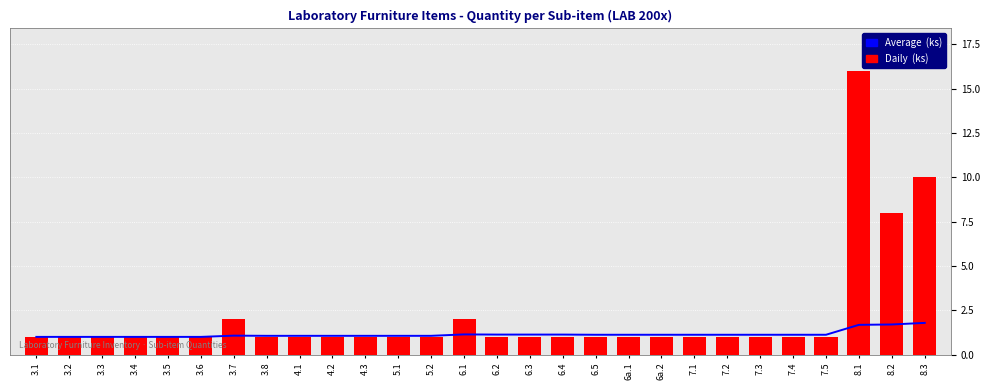

Reading left to right, extract all data points from this chart.

Average  (ks): 3.1=1.0	3.2=1.0	3.3=1.0	3.4=1.0	3.5=1.0	3.6=1.0	3.7=1.1	3.8=1.1	4.1=1.1	4.2=1.1	4.3=1.1	5.1=1.1	5.2=1.1	6.1=1.1	6.2=1.1	6.3=1.1	6.4=1.1	6.5=1.1	6a.1=1.1	6a.2=1.1	7.1=1.1	7.2=1.1	7.3=1.1	7.4=1.1	7.5=1.1	8.1=1.7	8.2=1.7	8.3=1.8
Daily  (ks): 3.1=1.0	3.2=1.0	3.3=1.0	3.4=1.0	3.5=1.0	3.6=1.0	3.7=2.0	3.8=1.0	4.1=1.0	4.2=1.0	4.3=1.0	5.1=1.0	5.2=1.0	6.1=2.0	6.2=1.0	6.3=1.0	6.4=1.0	6.5=1.0	6a.1=1.0	6a.2=1.0	7.1=1.0	7.2=1.0	7.3=1.0	7.4=1.0	7.5=1.0	8.1=16.0	8.2=8.0	8.3=10.0